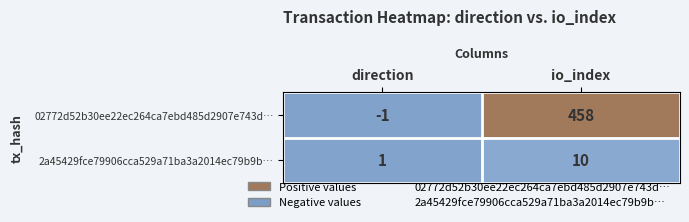

At which category is the sum across all series the highest?

io_index